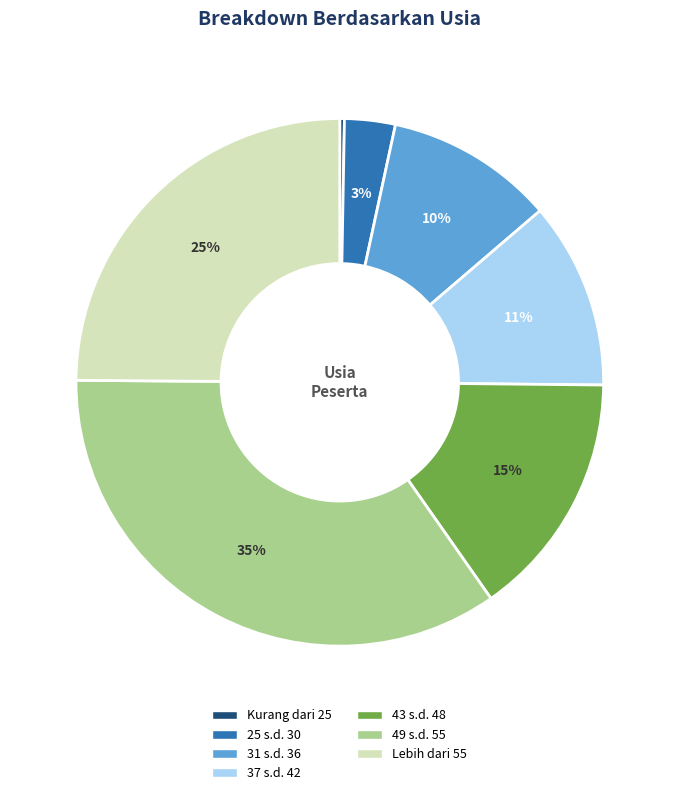

The 49 s.d. 55 slice represents 26% of the pie. True or false?

False